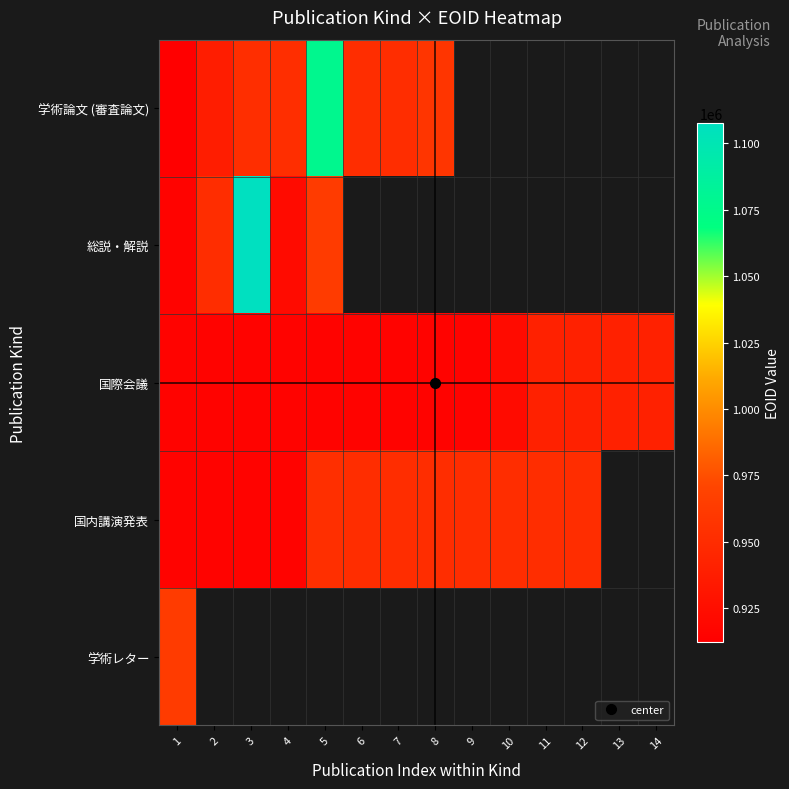

Which series has the largest range (max minus min)?

総説・解説